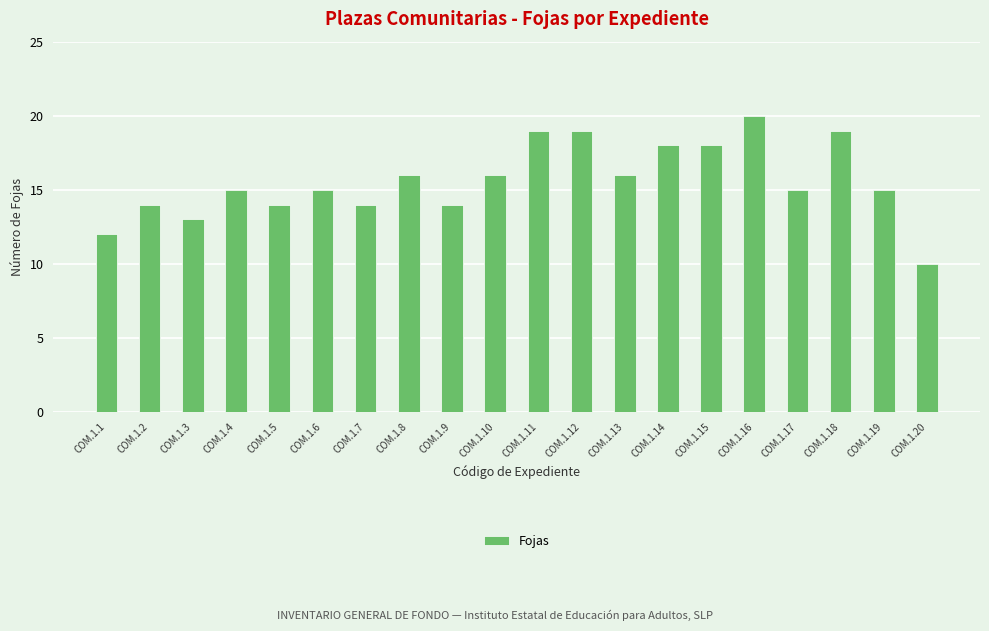

What is the value of the 9th bar from the left?

14